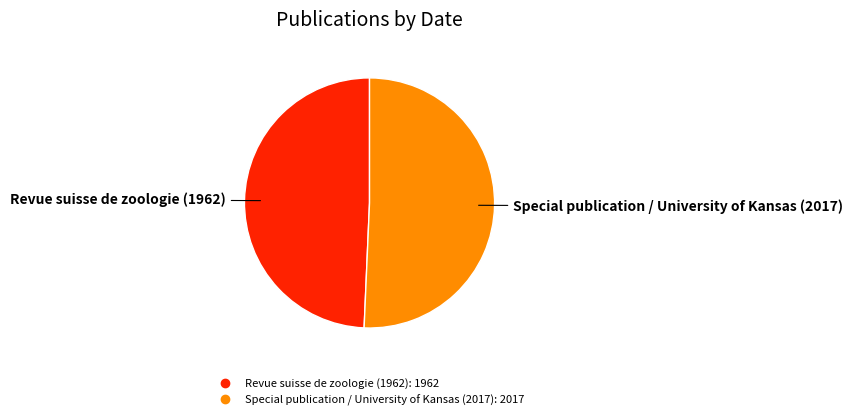

Do Revue suisse de zoologie (1962) and Special publication / University of Kansas (2017) together represent more than half of the pie?

Yes